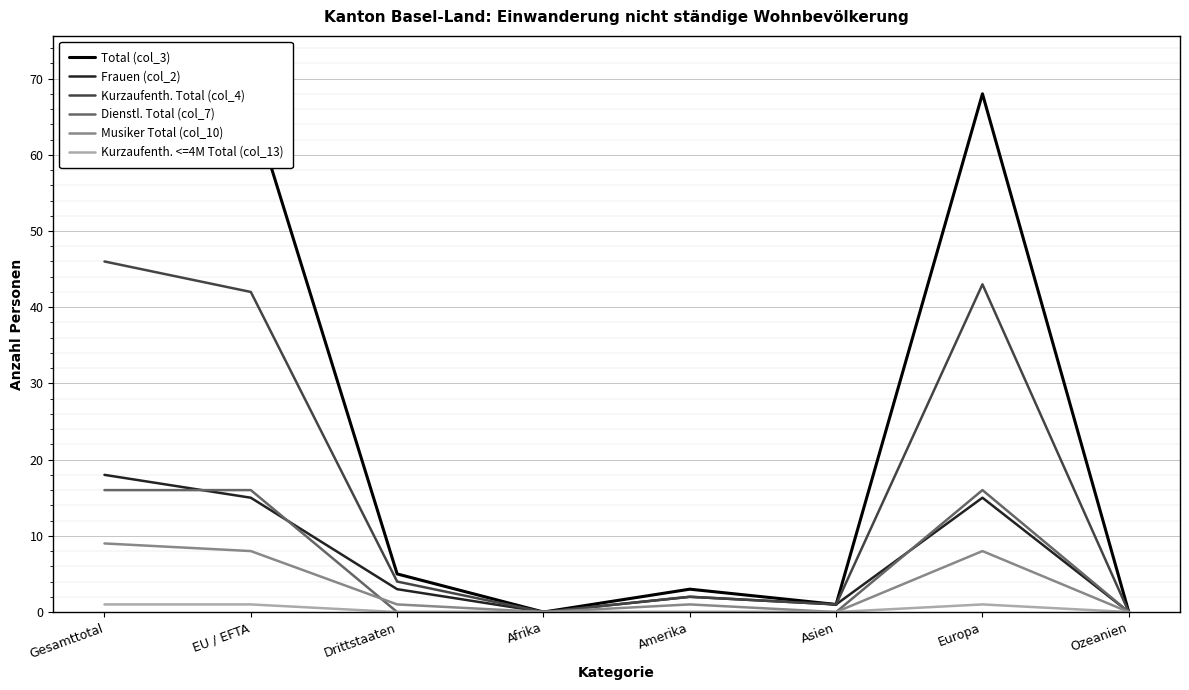

Which series changed the most between Drittstaaten and Ozeanien?

Total (col_3)